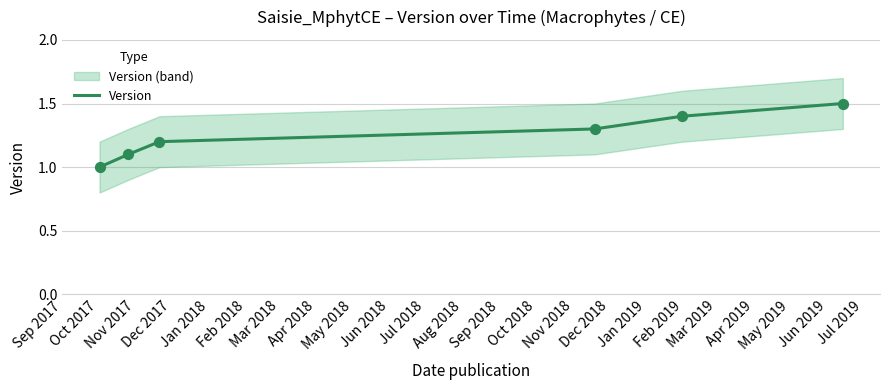

What is the maximum value for Version?

1.5